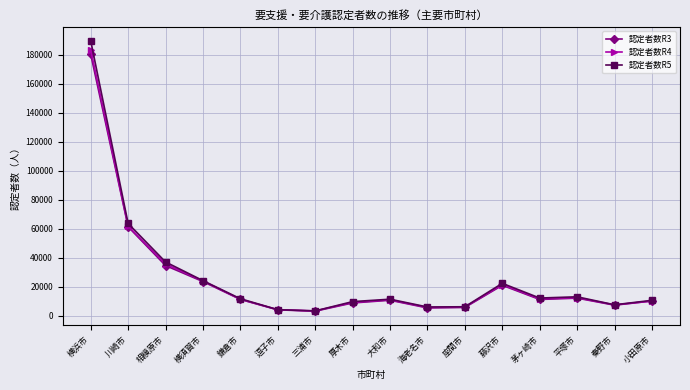

Where does the 認定者数R5 series first go above 11882?

横浜市